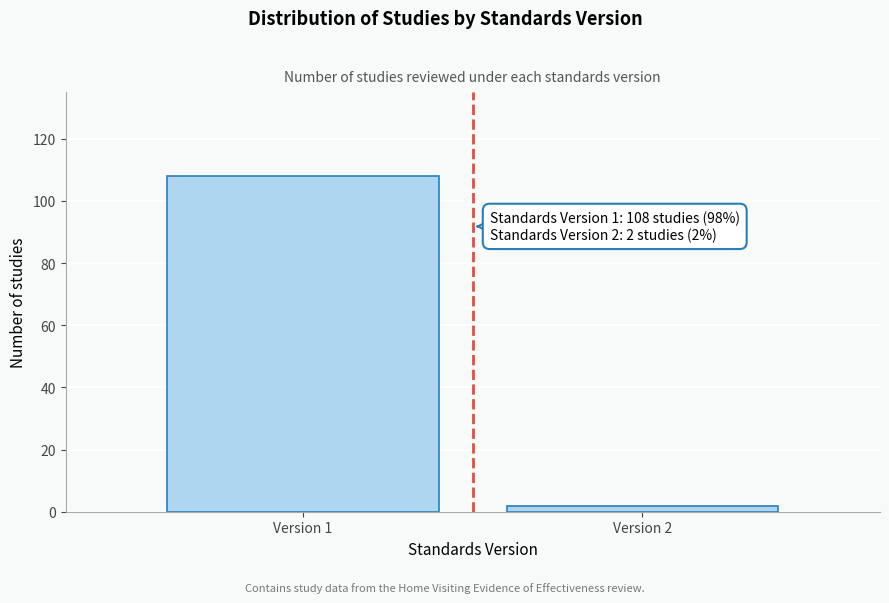

Reading left to right, what are all the values shown in this chart?

Version 1=108	Version 2=2